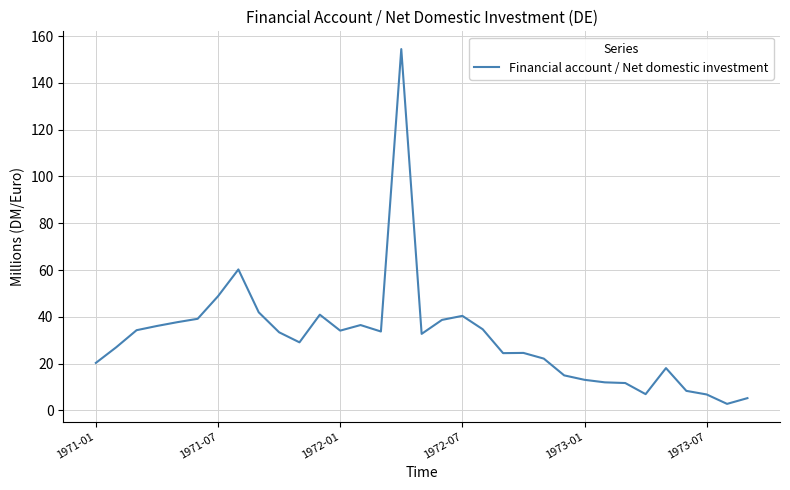

What is the greatest value displayed?

154.4